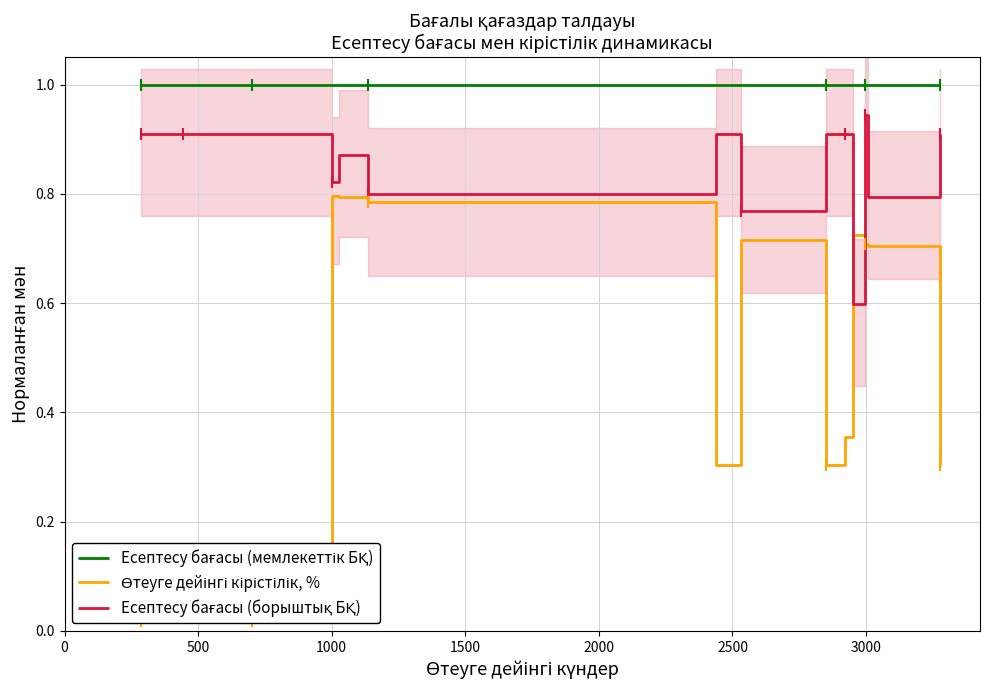

What are all the series names shown in the legend?

Есептесу бағасы (мемлекеттік БҚ), Өтеуге дейінгі кірістілік, %, Есептесу бағасы (борыштық БҚ)